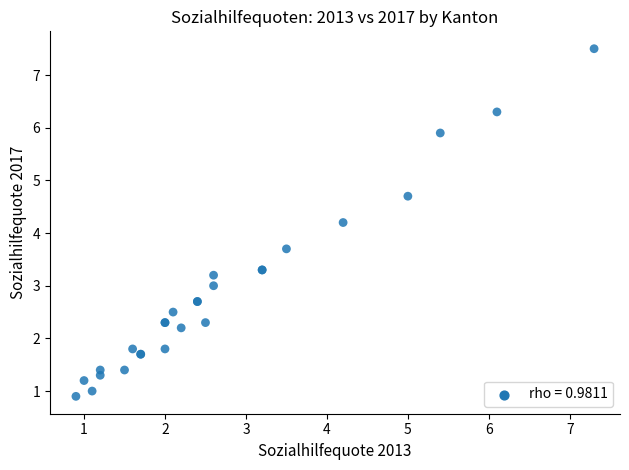

What Y value in the scatter plot is closest to 4?

4.2